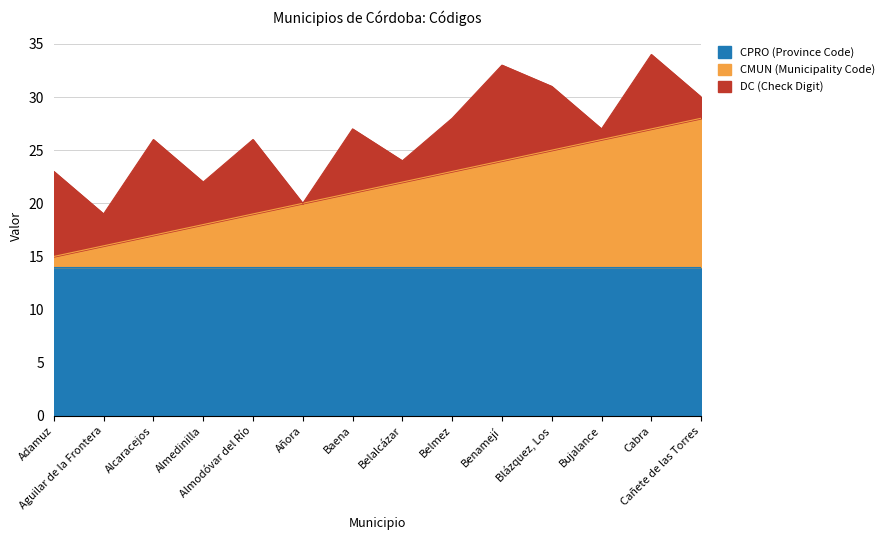

What is the value of the CPRO (Province Code) point at the 8th from the left?

14